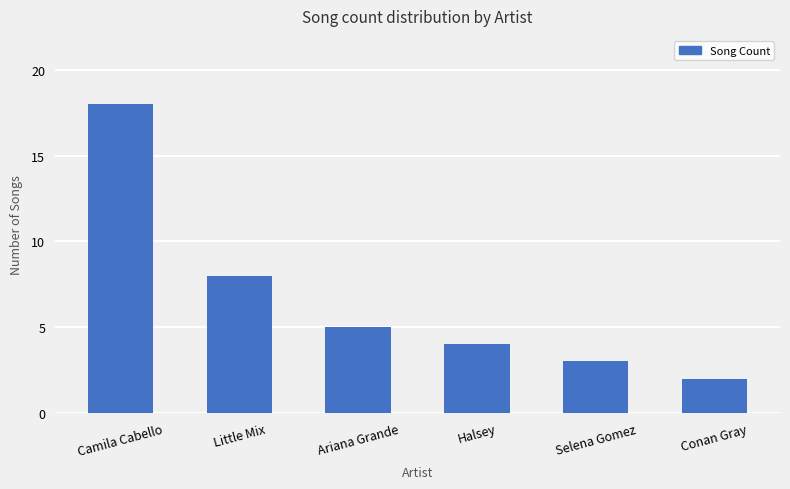

What is the maximum value shown in the chart?

18